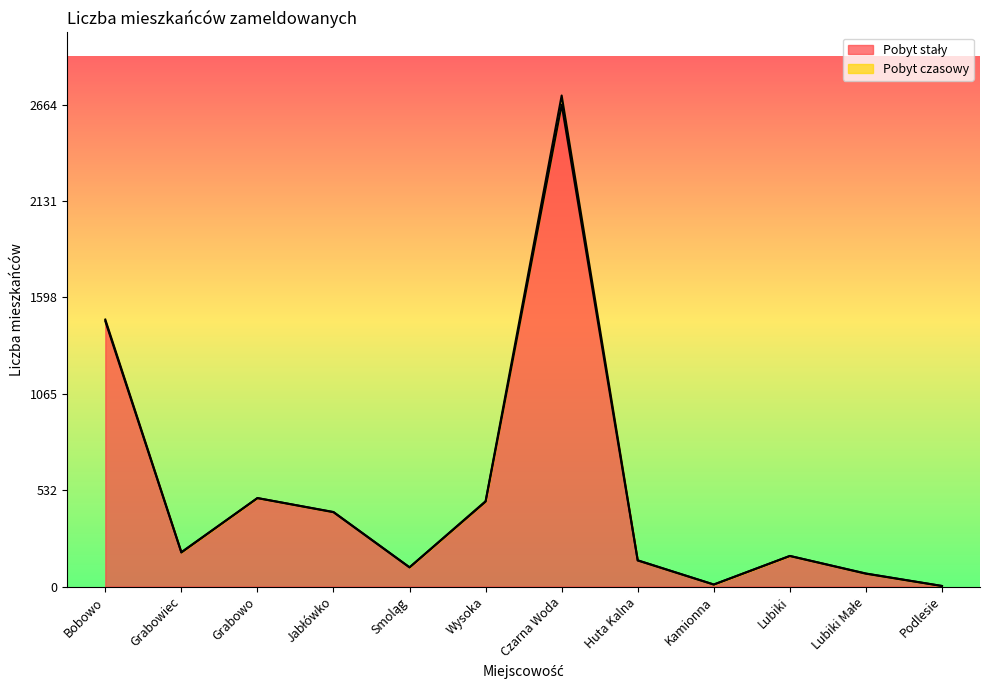

Rank the categories by value from highest to lowest.

Czarna Woda, Bobowo, Grabowo, Wysoka, Jabłówko, Grabowiec, Lubiki, Huta Kalna, Smoląg, Lubiki Małe, Kamionna, Podlesie